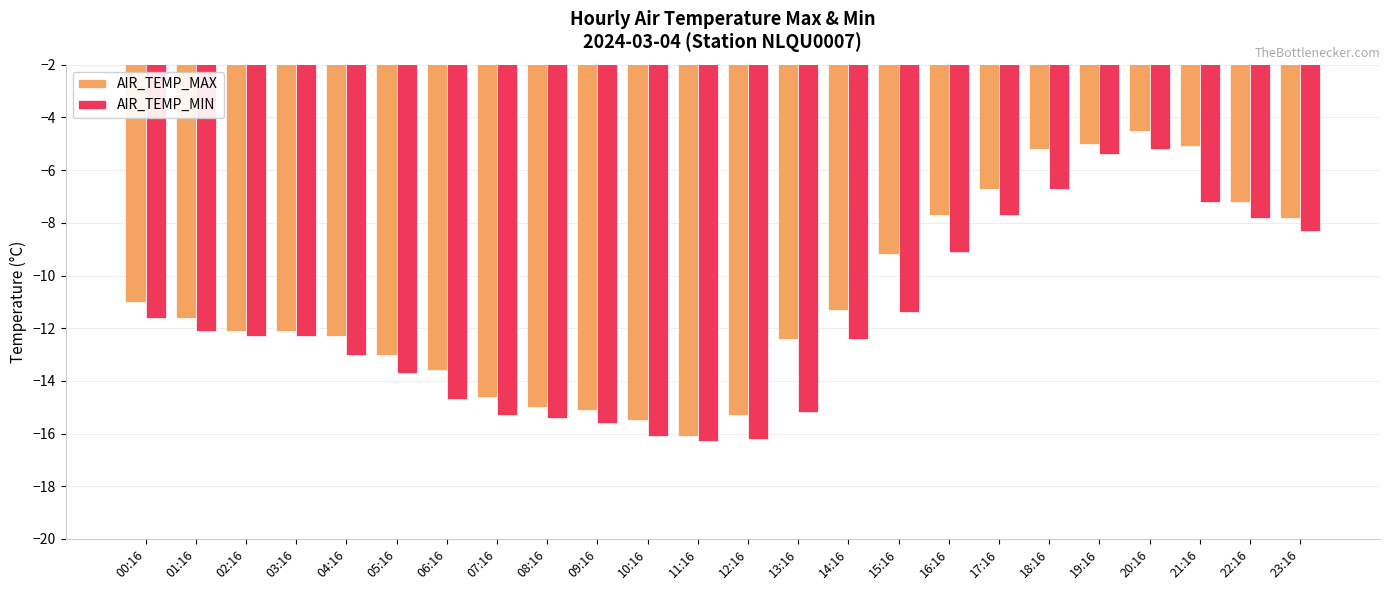

What is the approximate value of AIR_TEMP_MIN at 18:16?

-6.7